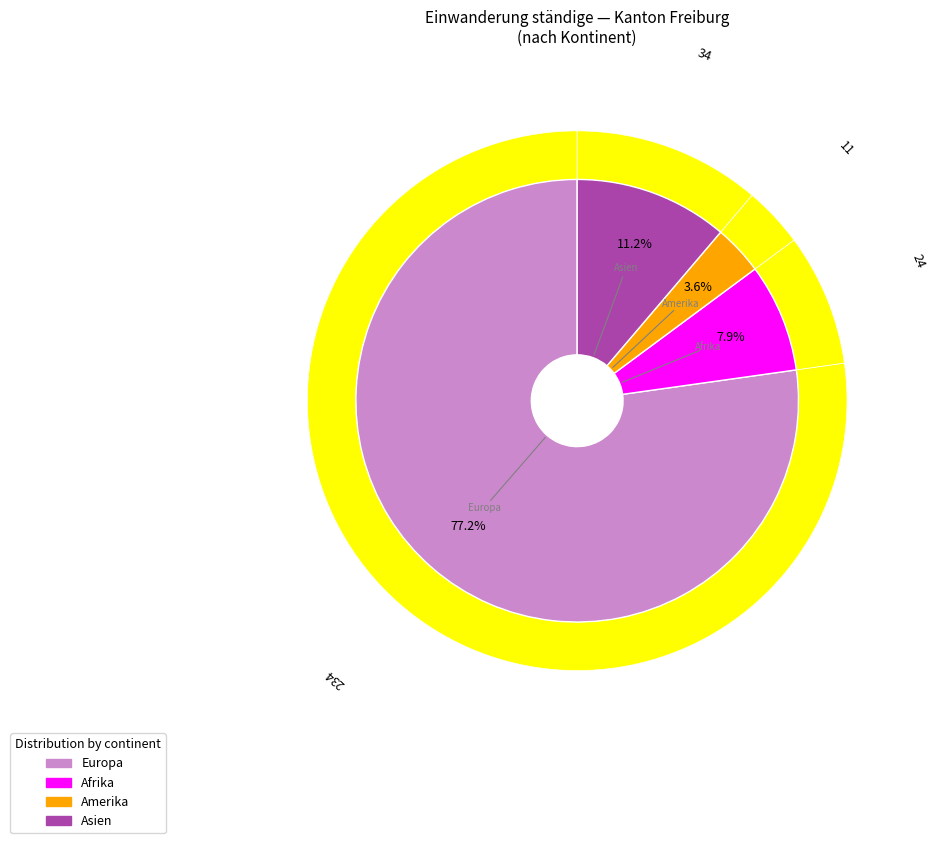

What is the largest slice in the pie chart?

Europa